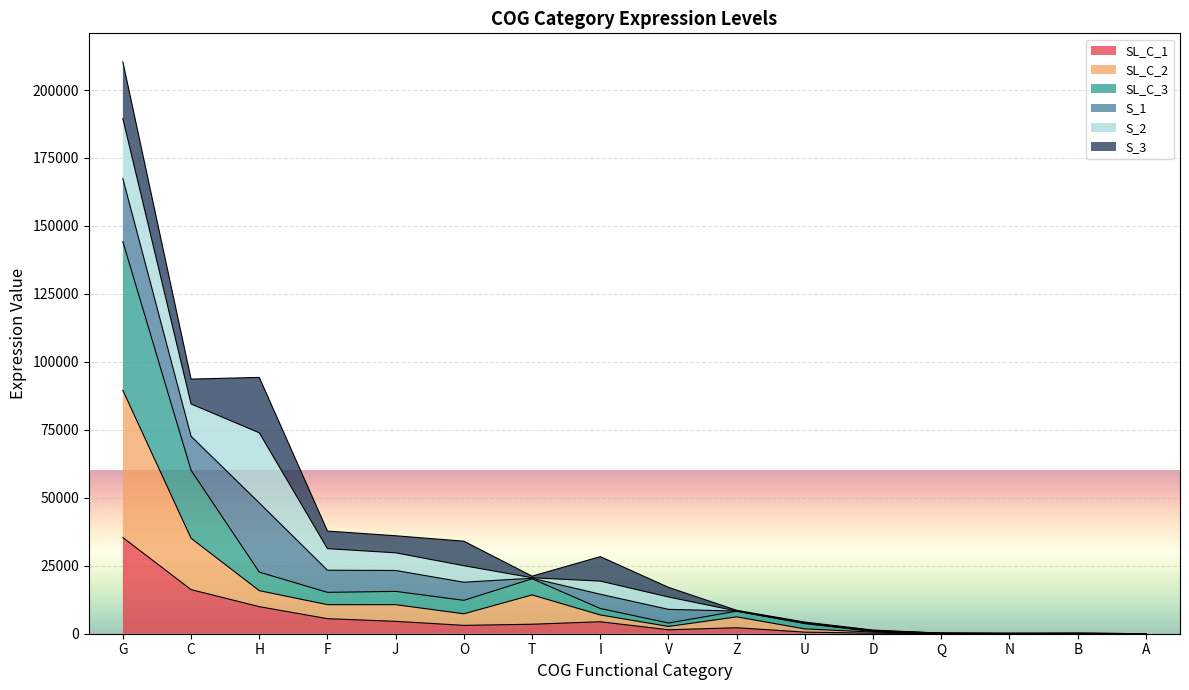

What is the total value across all series at J?

36029.0